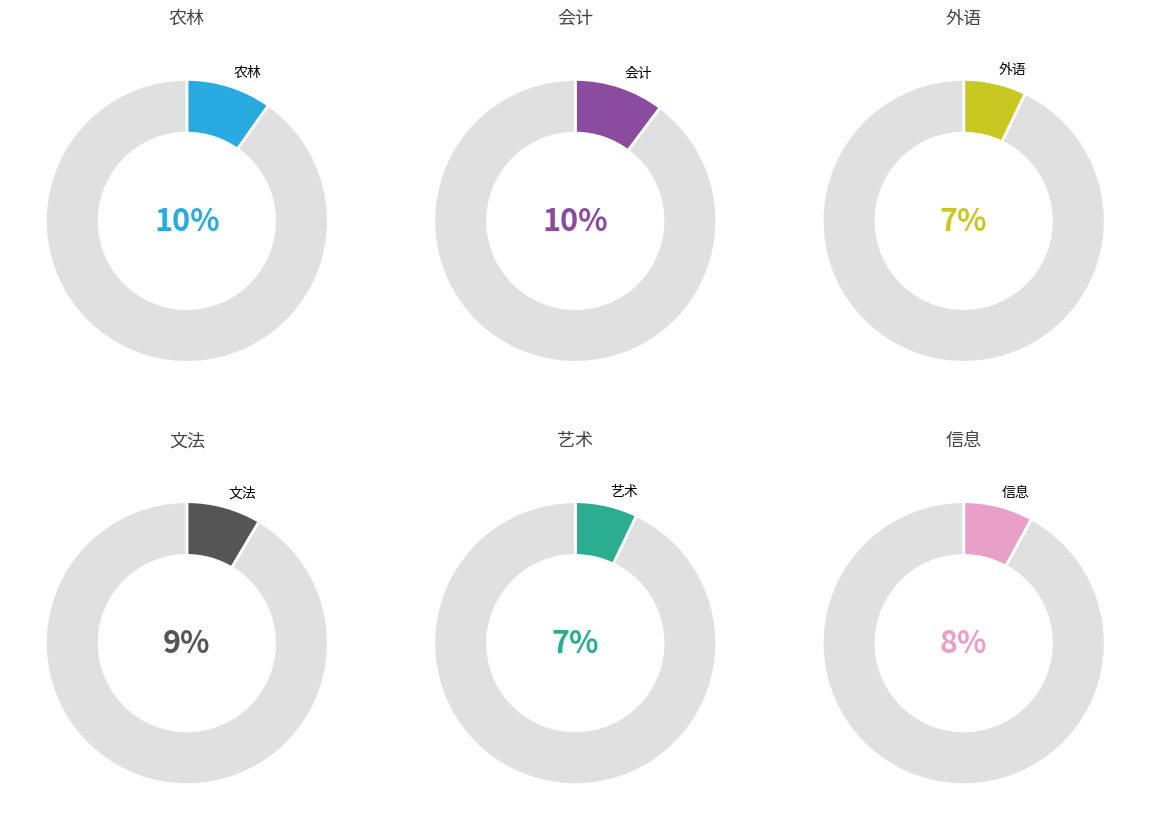

To the nearest percent, what portion does 会计 represent?

10%